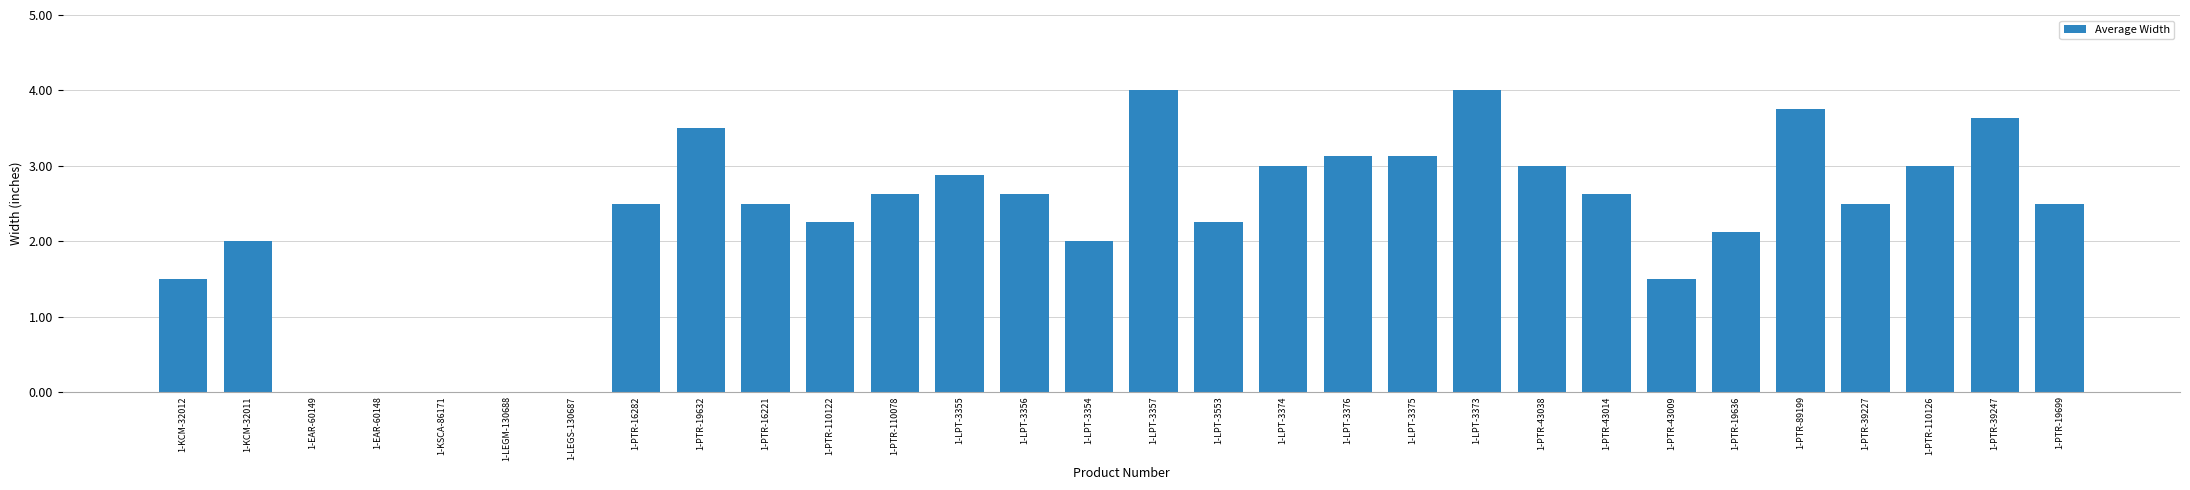

What is the change in value from 1-LPT-3373 to 1-PTR-39227?

-1.5